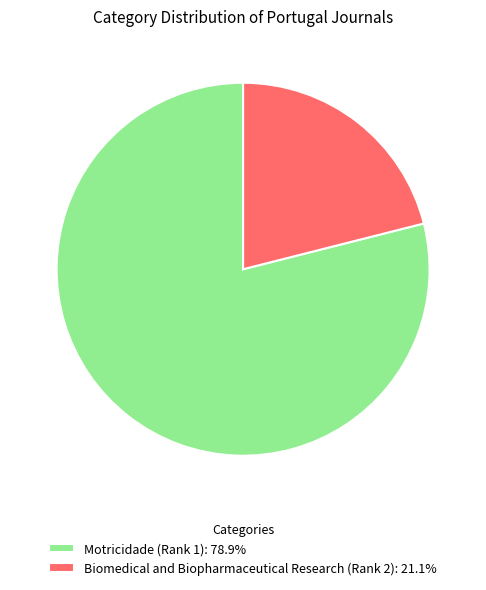

Combined, do Biomedical and Biopharmaceutical Research (Rank 2): 21.1% and Motricidade (Rank 1): 78.9% account for over 50%?

Yes